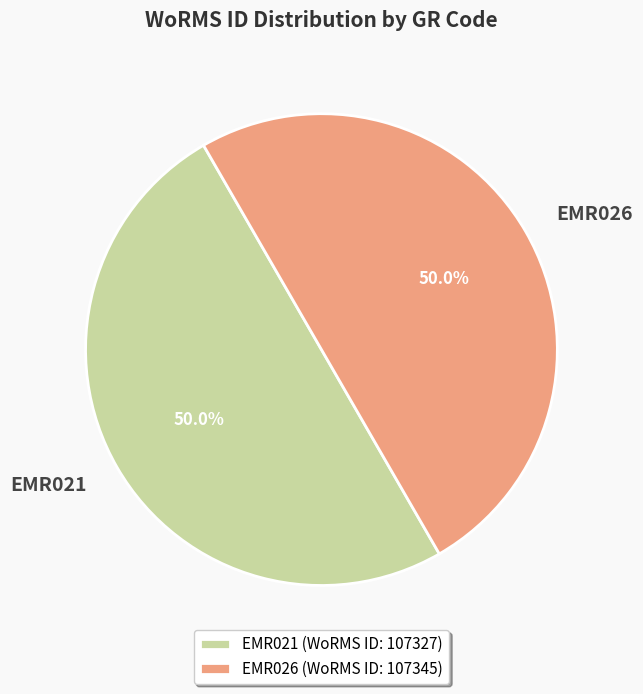

Approximately how many times larger is the value at EMR026 compared to EMR021?

1.0